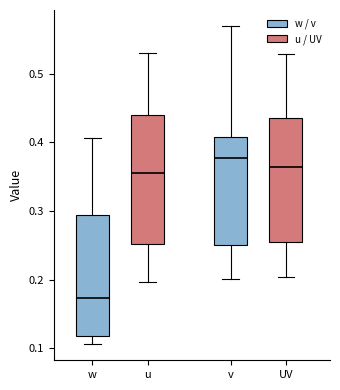

Which box has the highest median line?

v